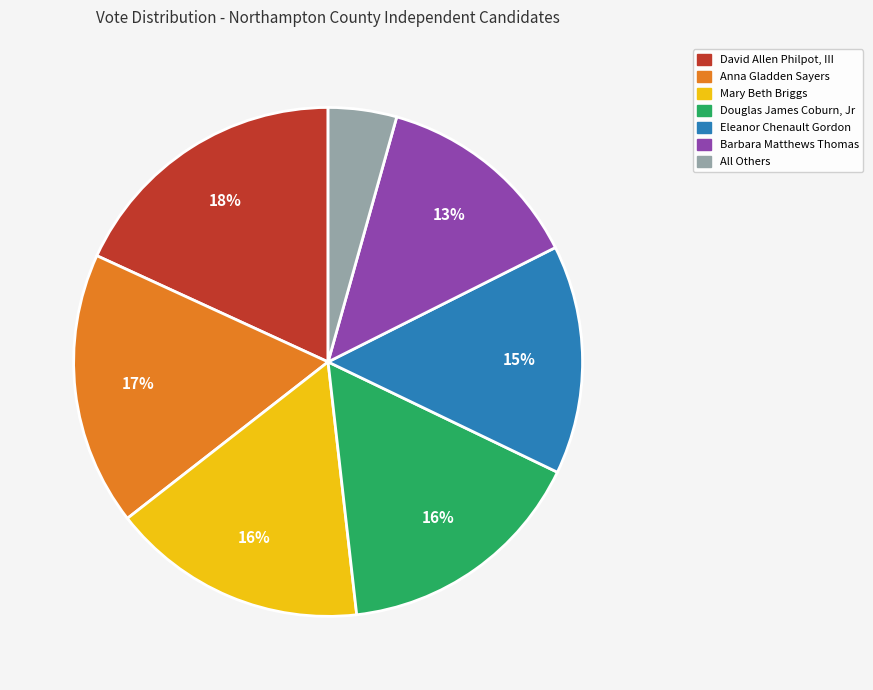

Between All Others and Mary Beth Briggs, which is larger?

Mary Beth Briggs